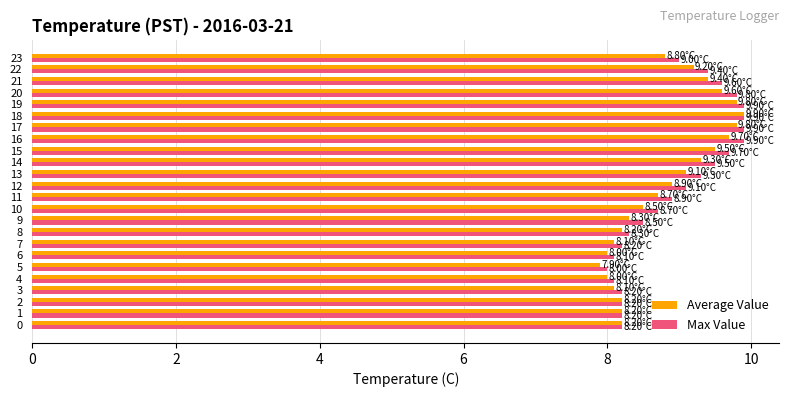

Which series has the widest spread of values?

Average Value